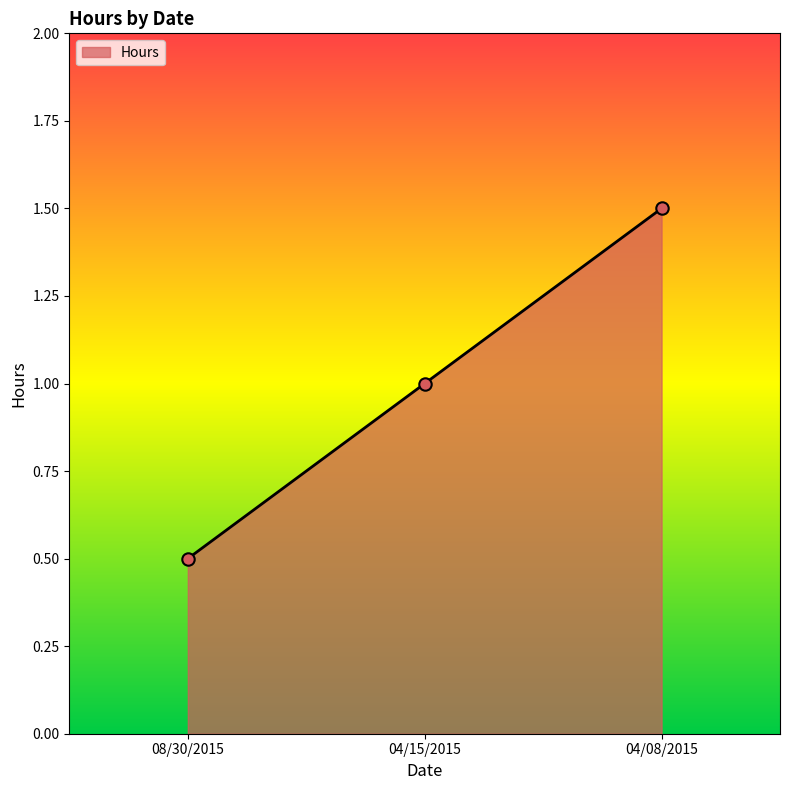

What is the ratio of the value at 04/08/2015 to the value at 04/15/2015?

1.5